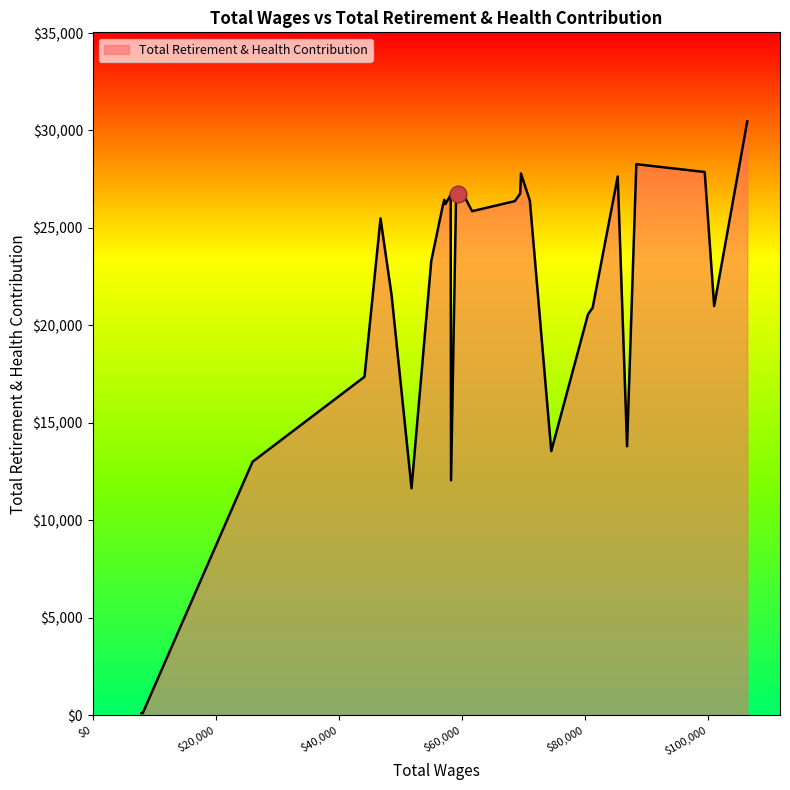

What is the greatest value displayed?

30467